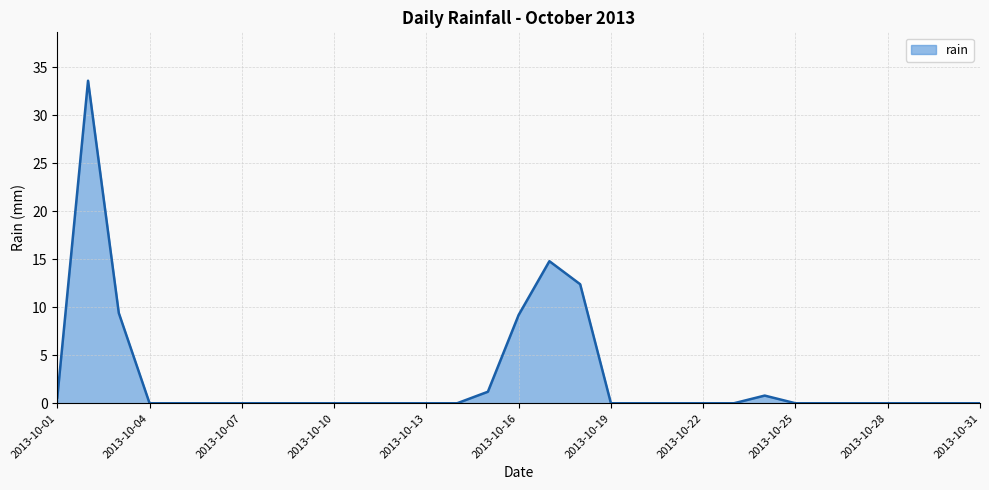

What is the maximum value shown in the chart?

33.6